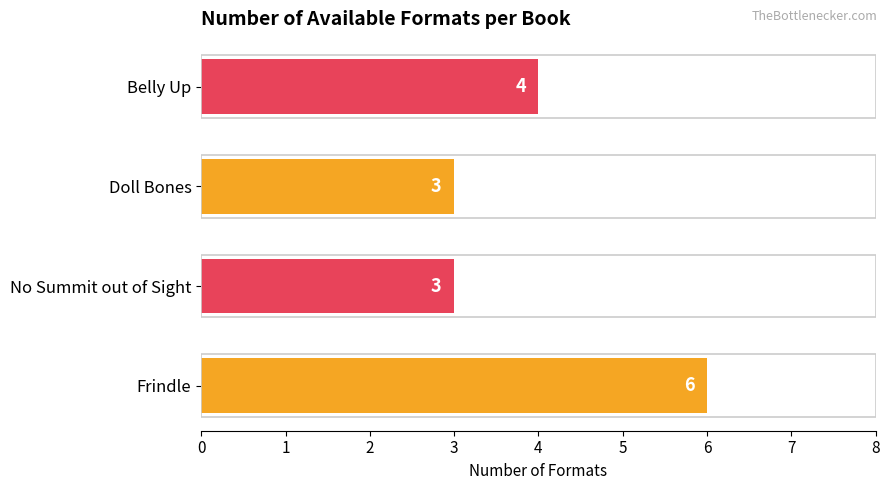

How many bars are there in total?

4